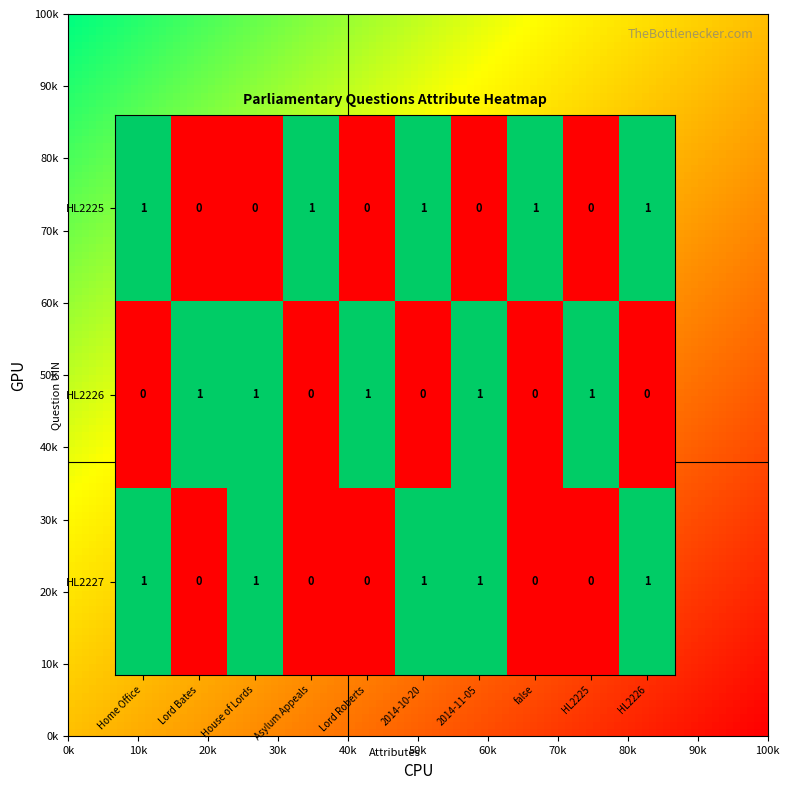

Reading left to right, what are all the values shown in this chart?

HL2225: Home Office=1	Lord Bates=0	House of Lords=0	Asylum Appeals=1	Lord Roberts=0	2014-10-20=1	2014-11-05=0	false=1	HL2225=0	HL2226=1
HL2226: Home Office=0	Lord Bates=1	House of Lords=1	Asylum Appeals=0	Lord Roberts=1	2014-10-20=0	2014-11-05=1	false=0	HL2225=1	HL2226=0
HL2227: Home Office=1	Lord Bates=0	House of Lords=1	Asylum Appeals=0	Lord Roberts=0	2014-10-20=1	2014-11-05=1	false=0	HL2225=0	HL2226=1